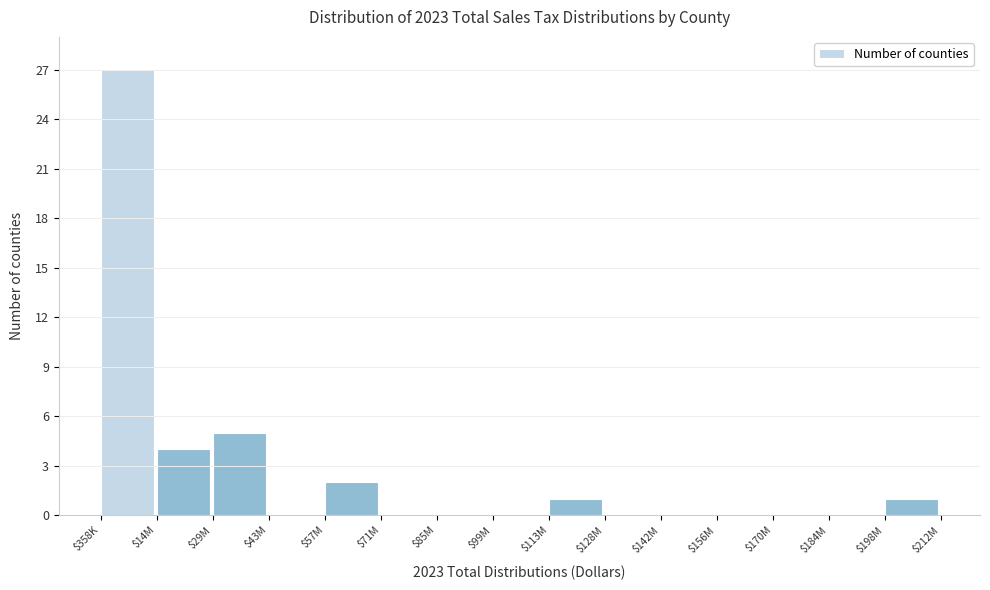

What is the maximum value shown in the chart?

27